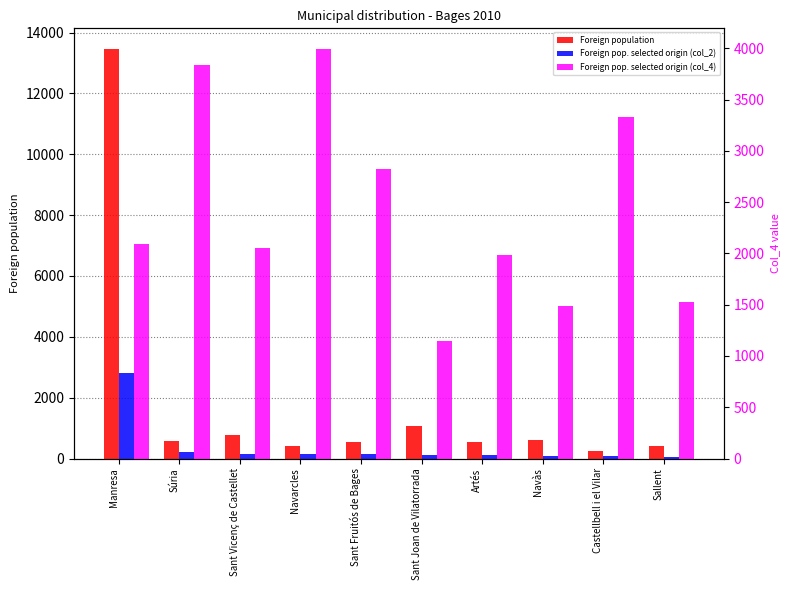

Reading left to right, transcribe all the data shown in this chart.

Foreign population: 13465	566	789	398	538	1061	529	600	252	425
Foreign pop. selected origin (col_2): 2811	217	162	159	152	122	105	89	84	65
Foreign pop. selected origin (col_4): 2088	3834	2053	3995	2825	1150	1985	1483	3333	1529